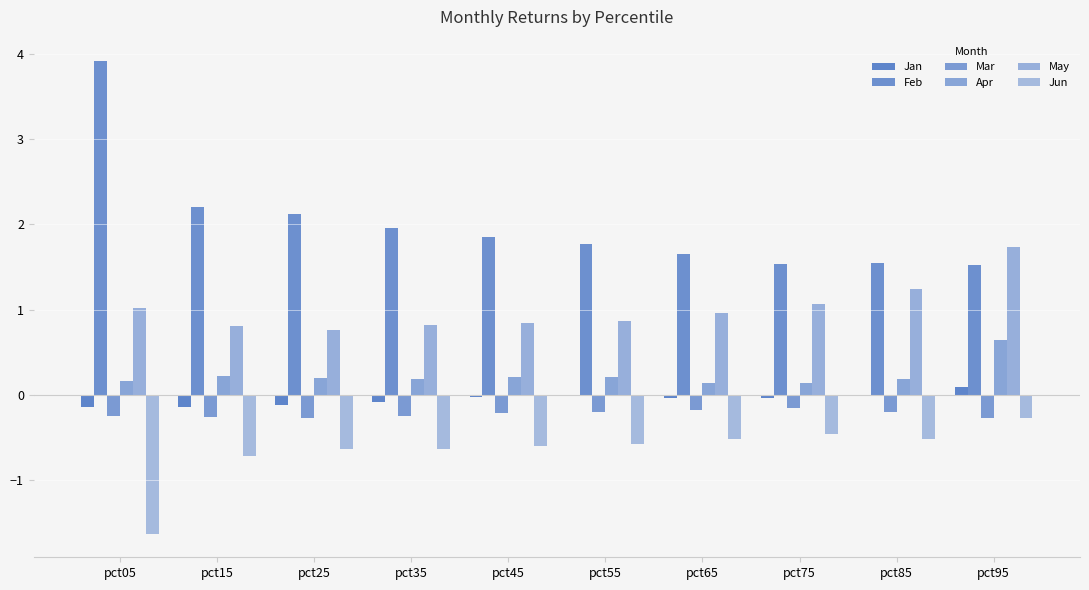

Are the bars horizontal?

No